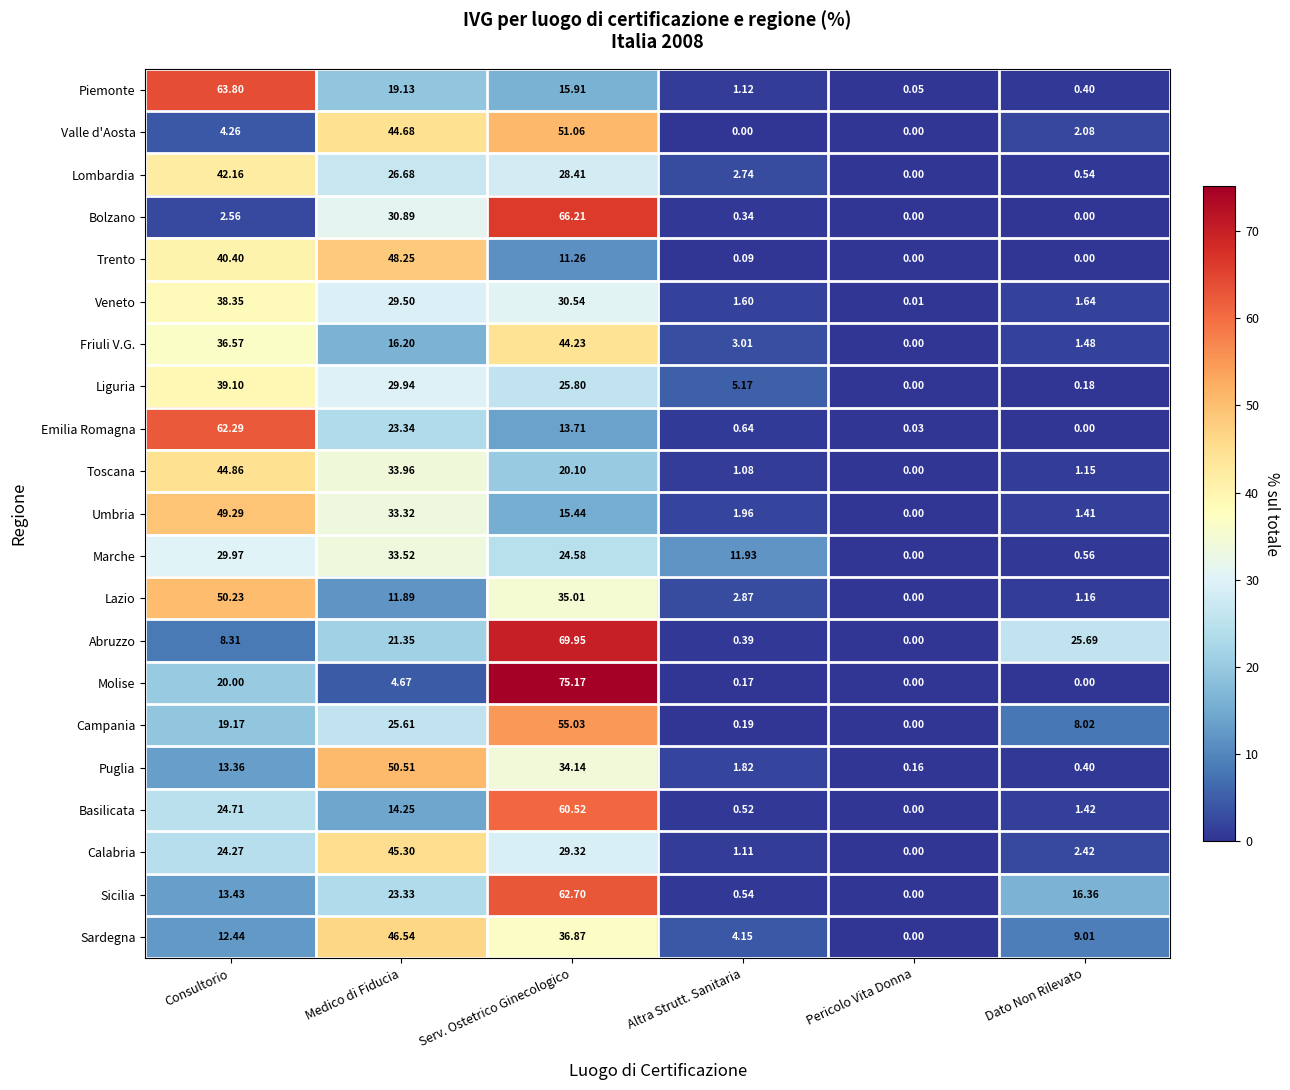

How many series are shown in this chart?

21